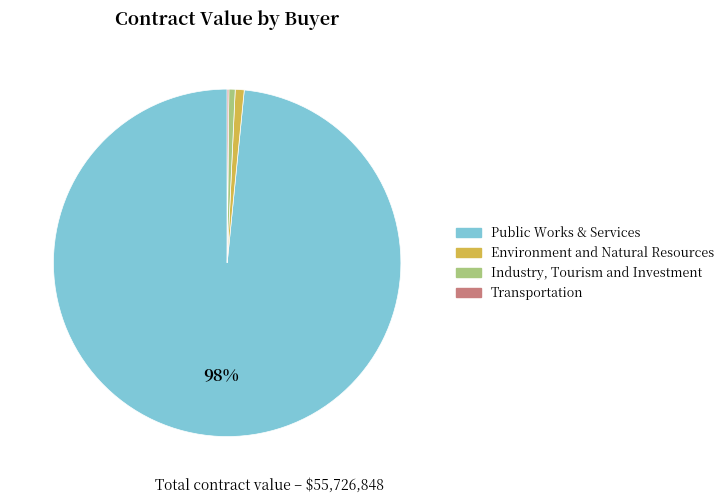

To the nearest percent, what is the average slice percentage?

25%